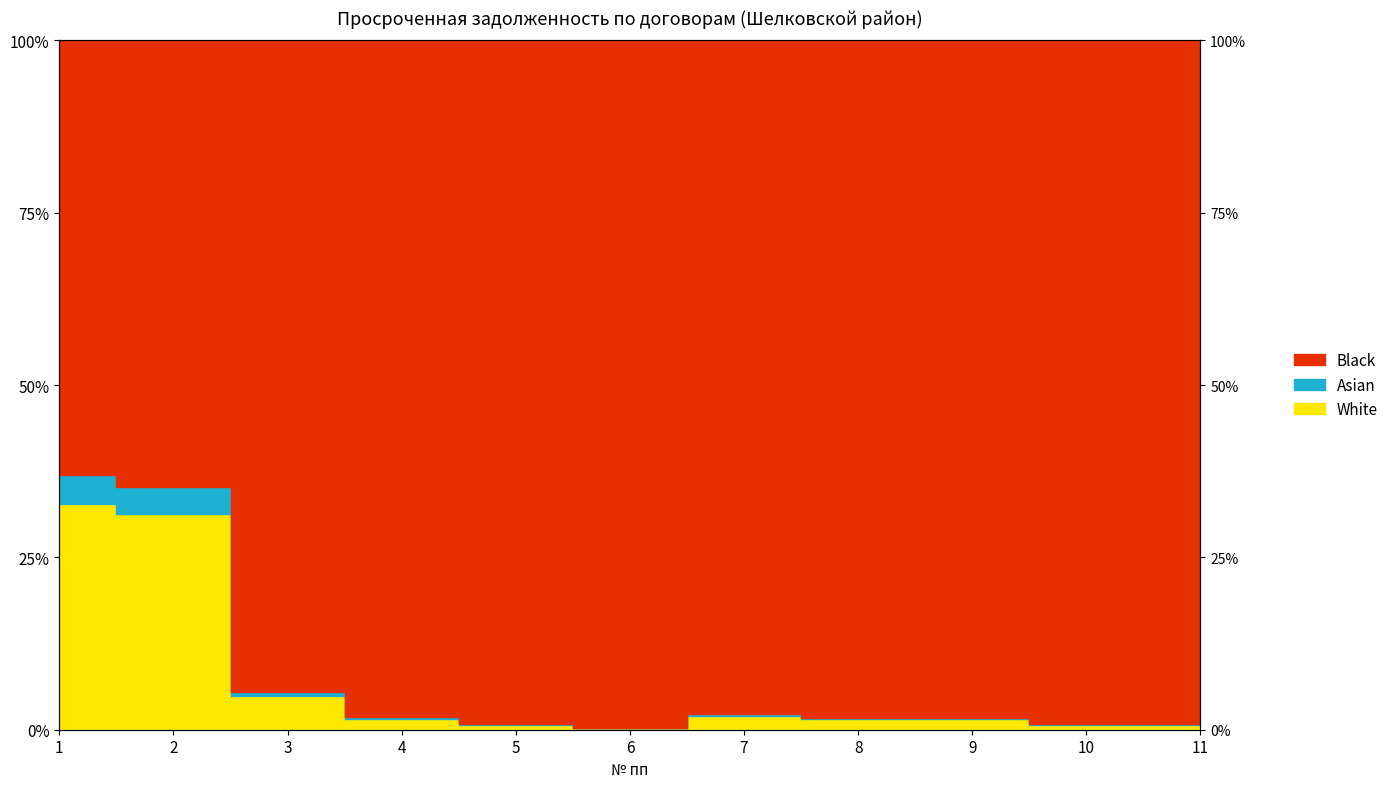

Which label corresponds to the smallest value in the chart?

6